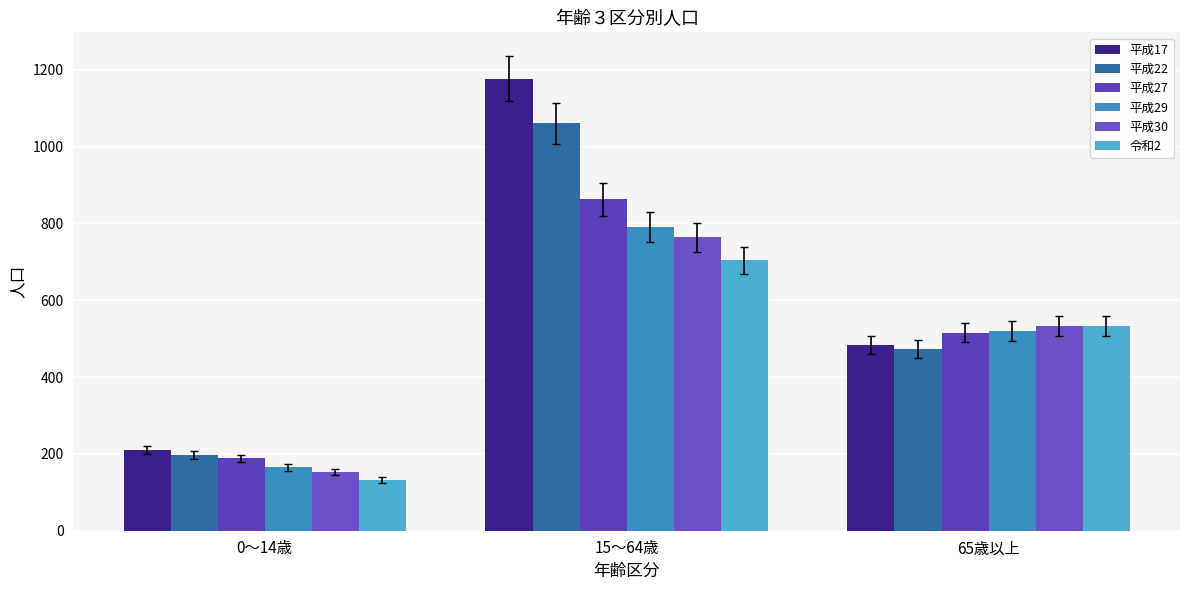

Reading left to right, list all the values displayed in this chart.

平成17: 211	1177	484
平成22: 197	1061	474
平成27: 189	863	516
平成29: 165	790	521
平成30: 154	764	533
令和2: 132	704	533